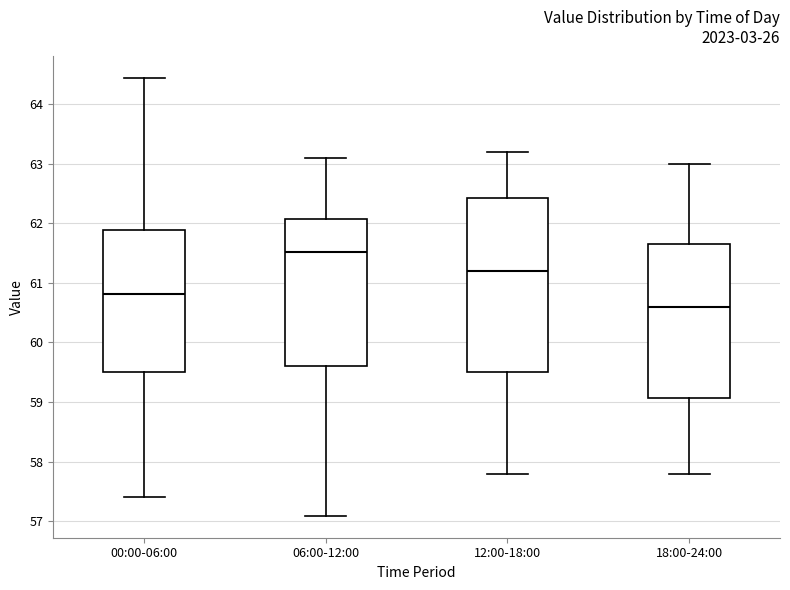

Reading left to right, read every box against the y-axis: the position of its median line, the range the box covers, and the ends of its whiskers. The values are not printed on the chart, so give them approximately, as read against the axis.

00:00-06:00: median 60.8, box 59.5 to 61.9, whiskers 57.4 to 64.4
06:00-12:00: median 61.5, box 59.6 to 62.1, whiskers 57.1 to 63.1
12:00-18:00: median 61.2, box 59.5 to 62.4, whiskers 57.8 to 63.2
18:00-24:00: median 60.6, box 59.1 to 61.7, whiskers 57.8 to 63.0